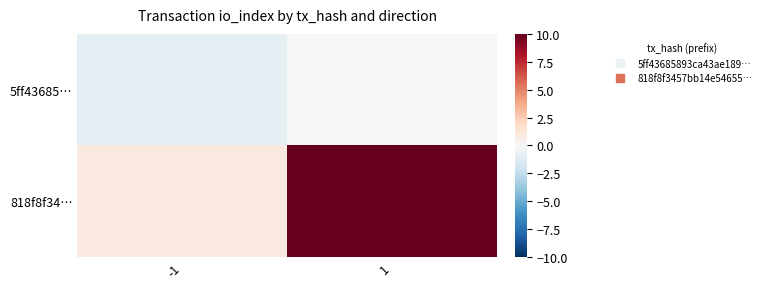

What is the smallest value displayed?

-1